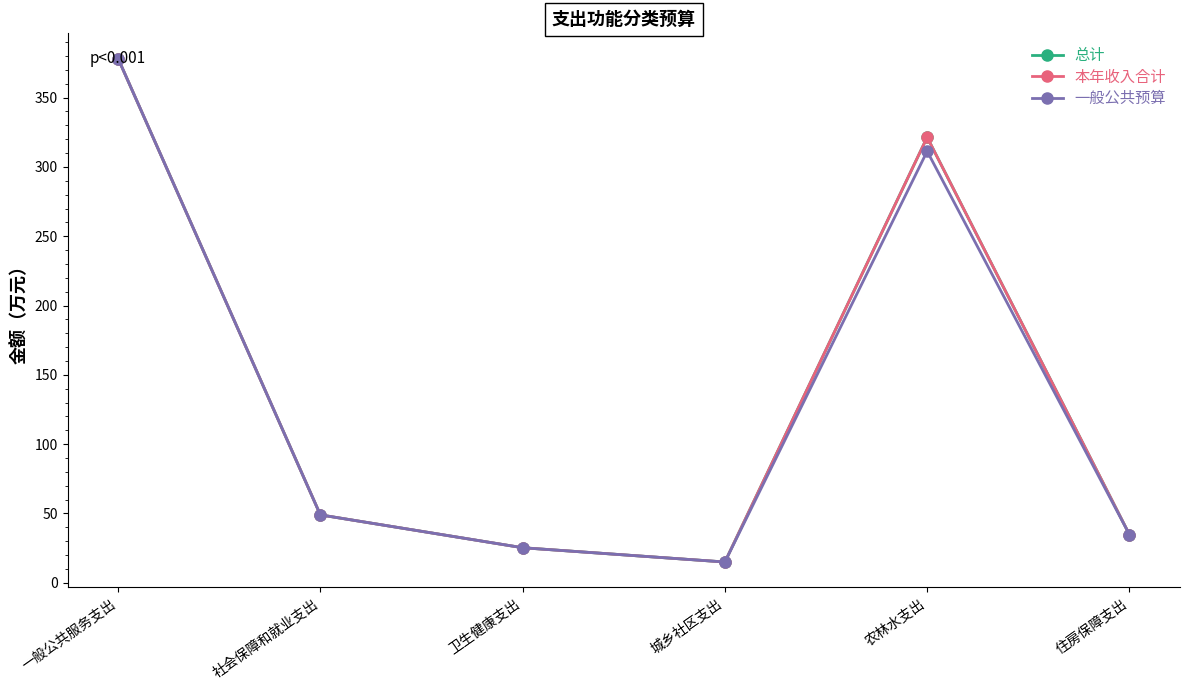

What is the minimum value shown in the chart?

15.0